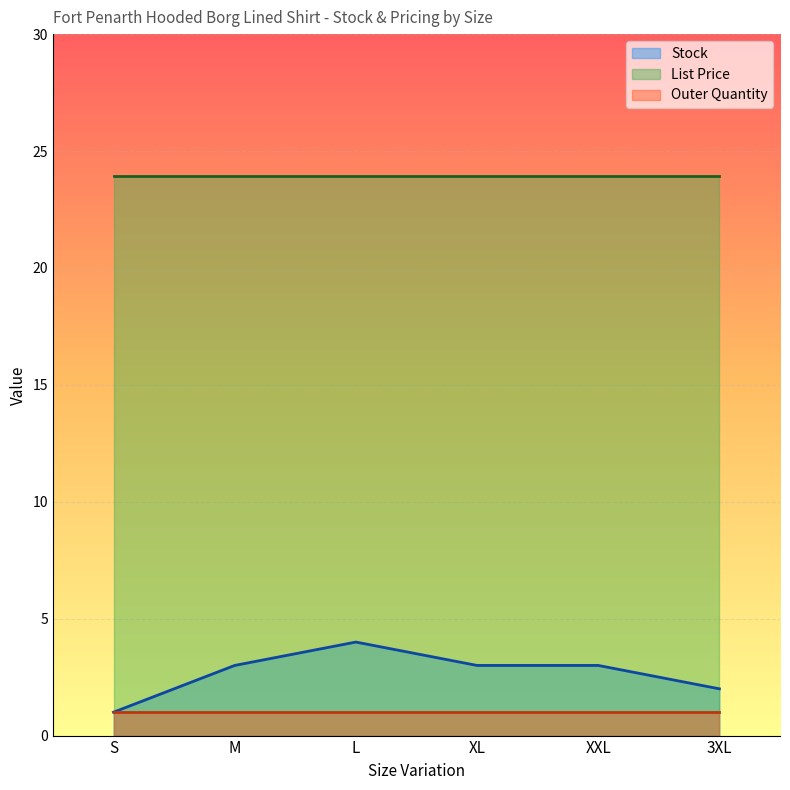

Is the value of List Price at XXL greater than the value of Stock at XL?

Yes